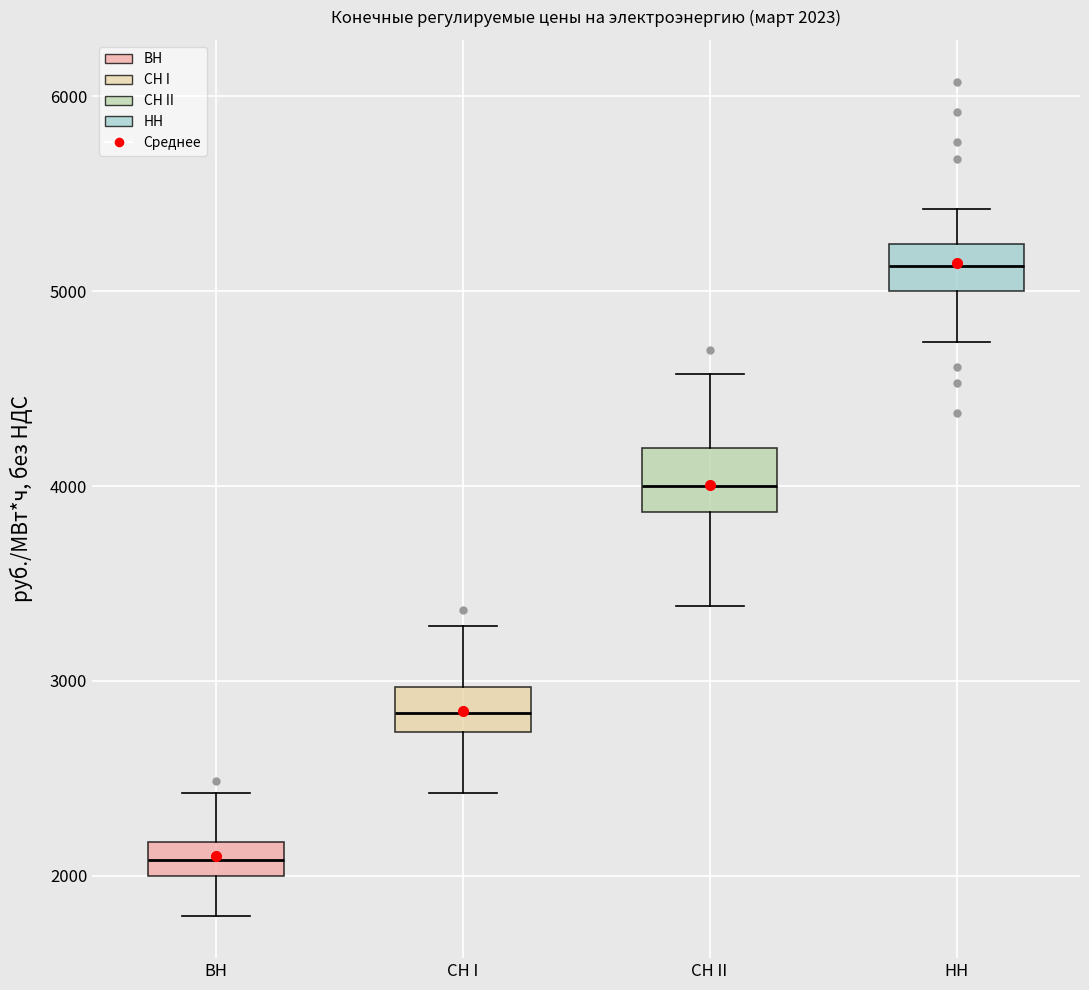

Which box has the lowest median line?

ВН